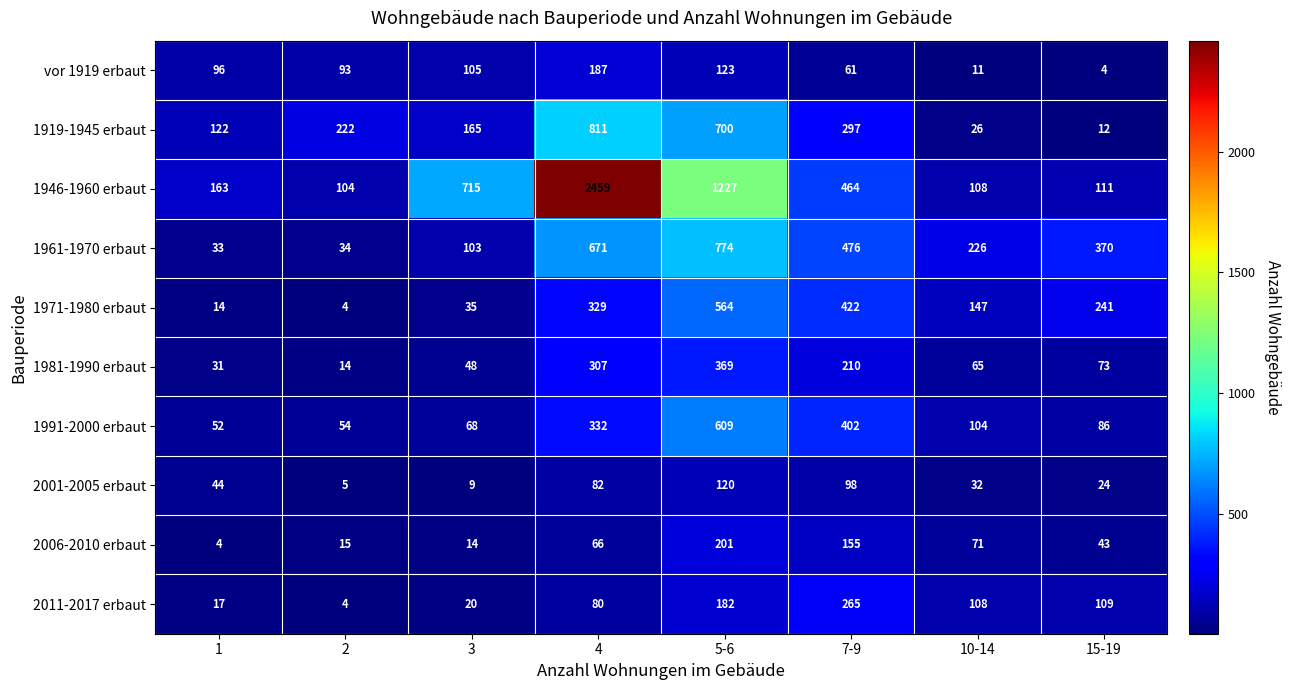

At which category is the sum across all series the highest?

4